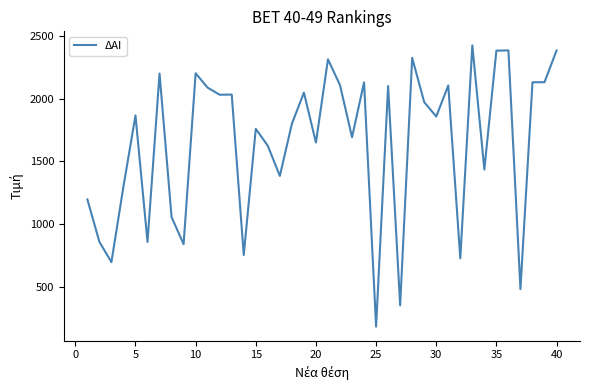

What is the maximum value shown in the chart?

2424